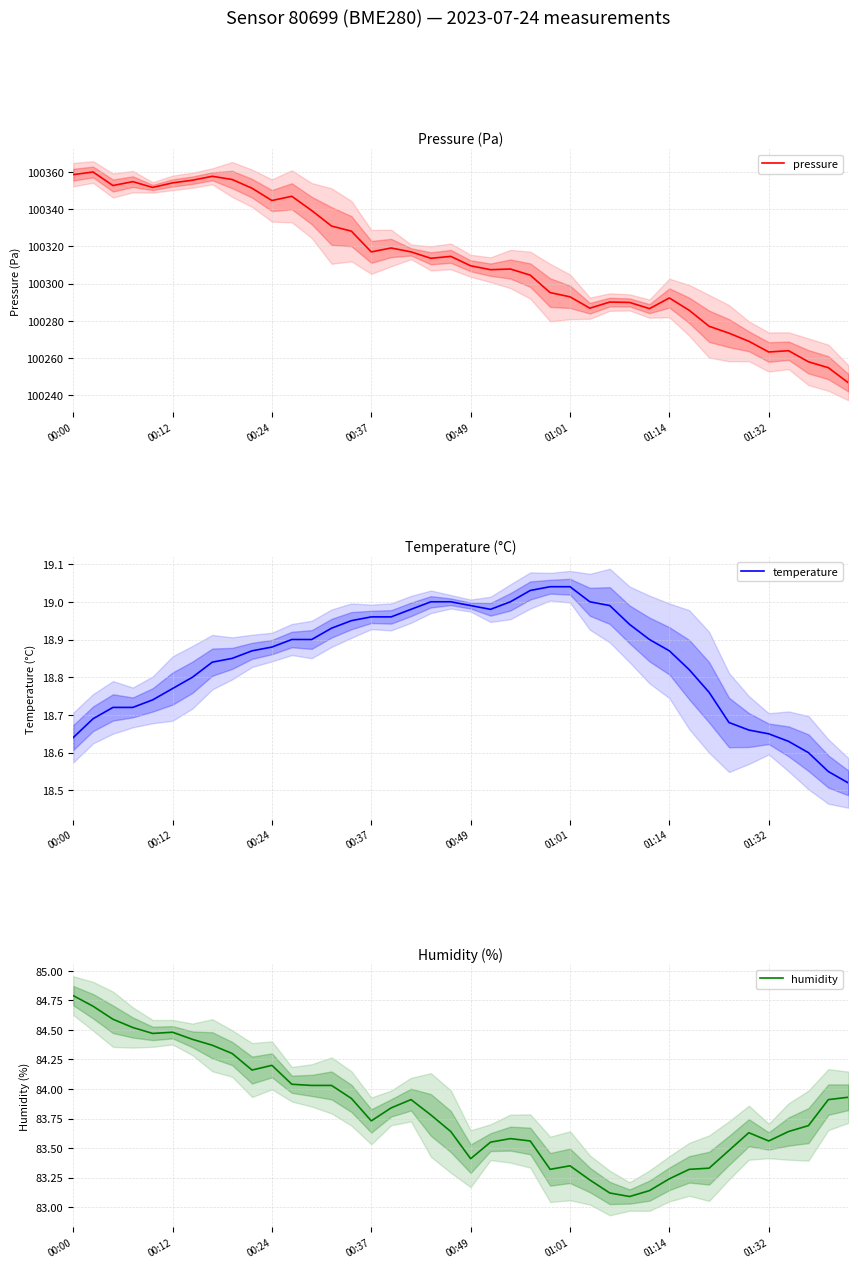

What is the value of the humidity point at the 39th from the left?

83.9